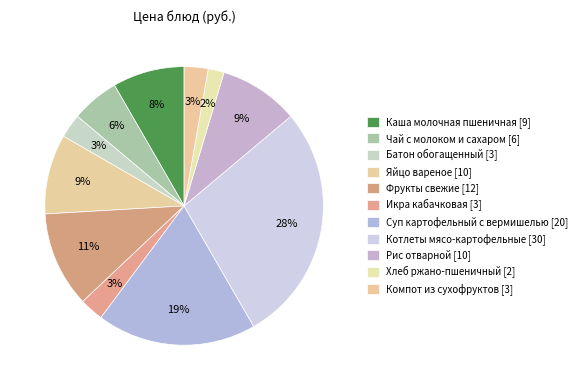

How many segments does this pie chart have?

11